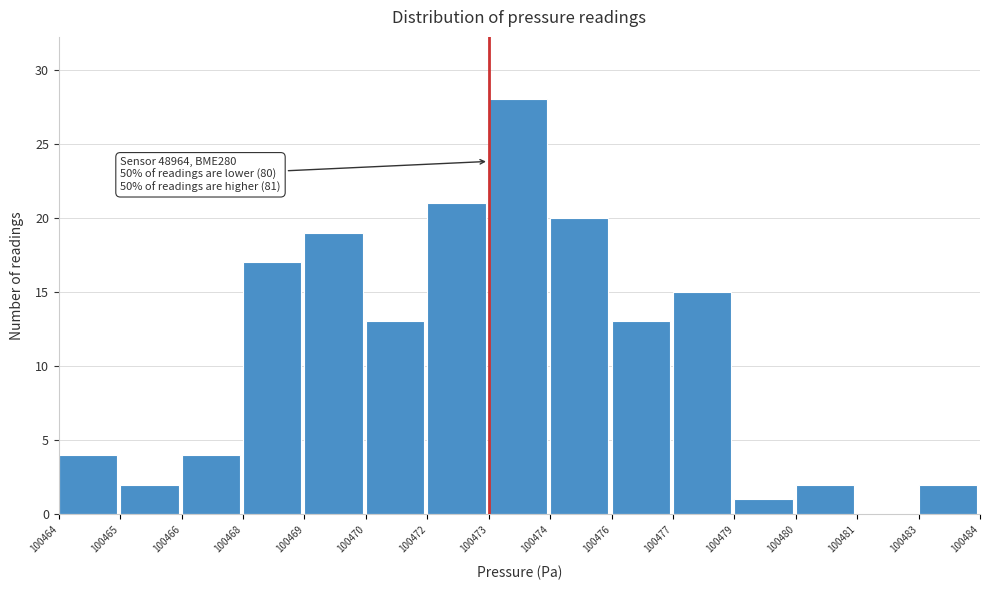

Reading left to right, transcribe all the data shown in this chart.

100464=4	100465=2	100466=4	100468=17	100469=19	100470=13	100472=21	100473=28	100474=20	100476=13	100477=15	100479=1	100480=2	100481=0	100483=2